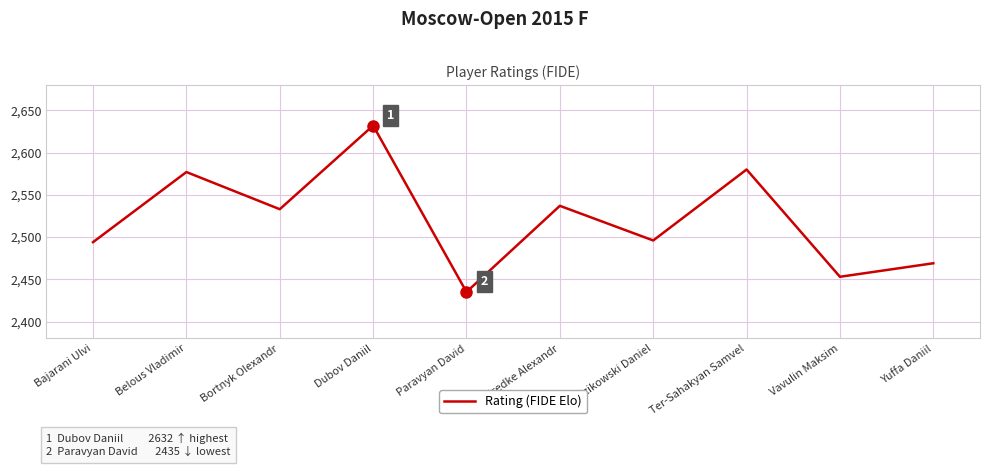

What value does the data have at Sadzikowski Daniel, to the nearest 50?

2500